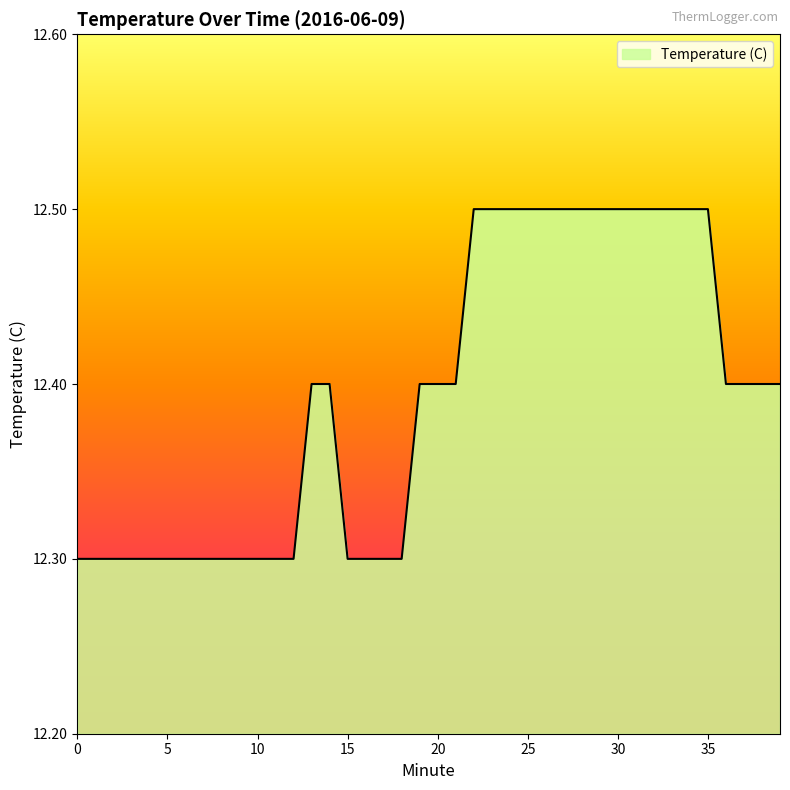

What is the minimum value shown in the chart?

12.3